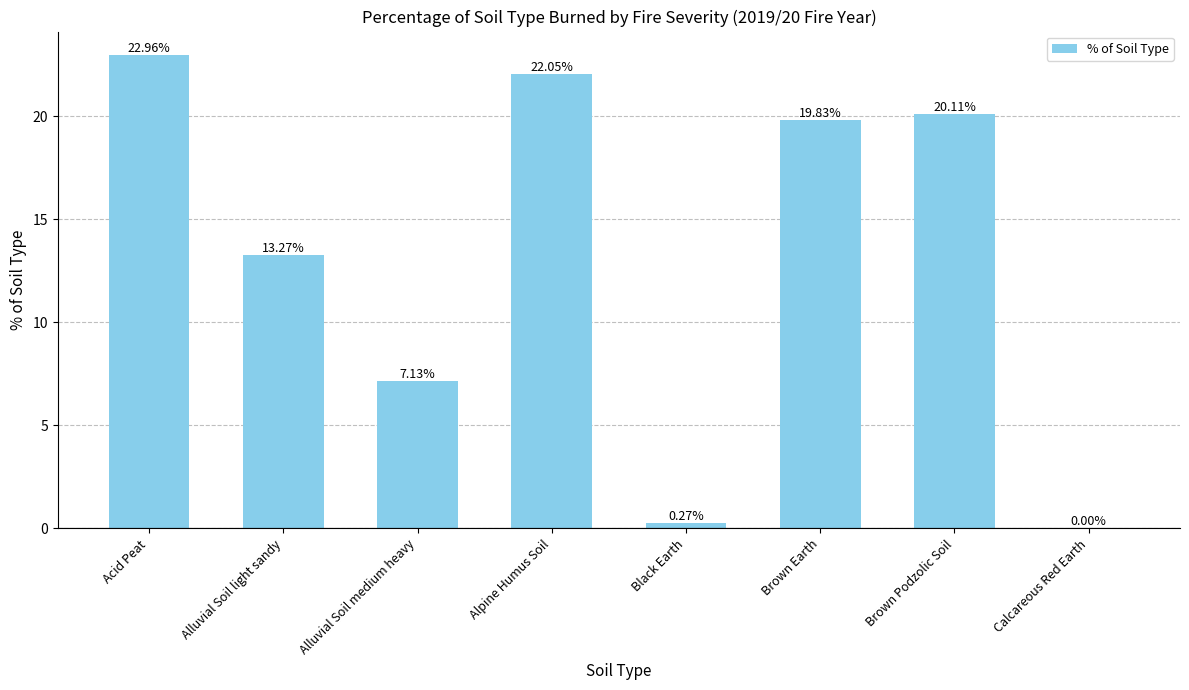

Is it true that the value at Alluvial Soil light sandy is 13.3?

True